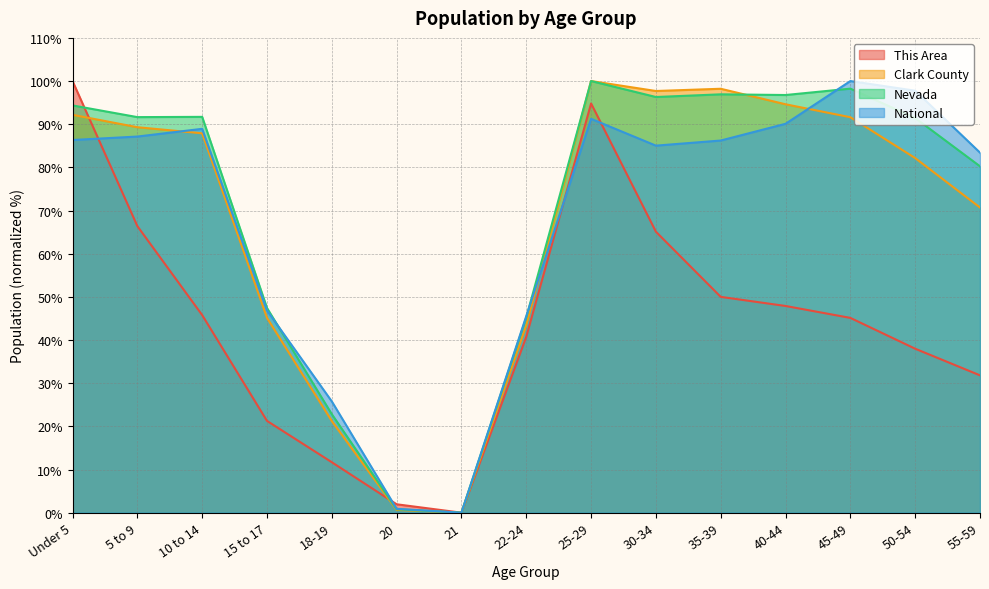

At which label is This Area closest to 50?

35-39